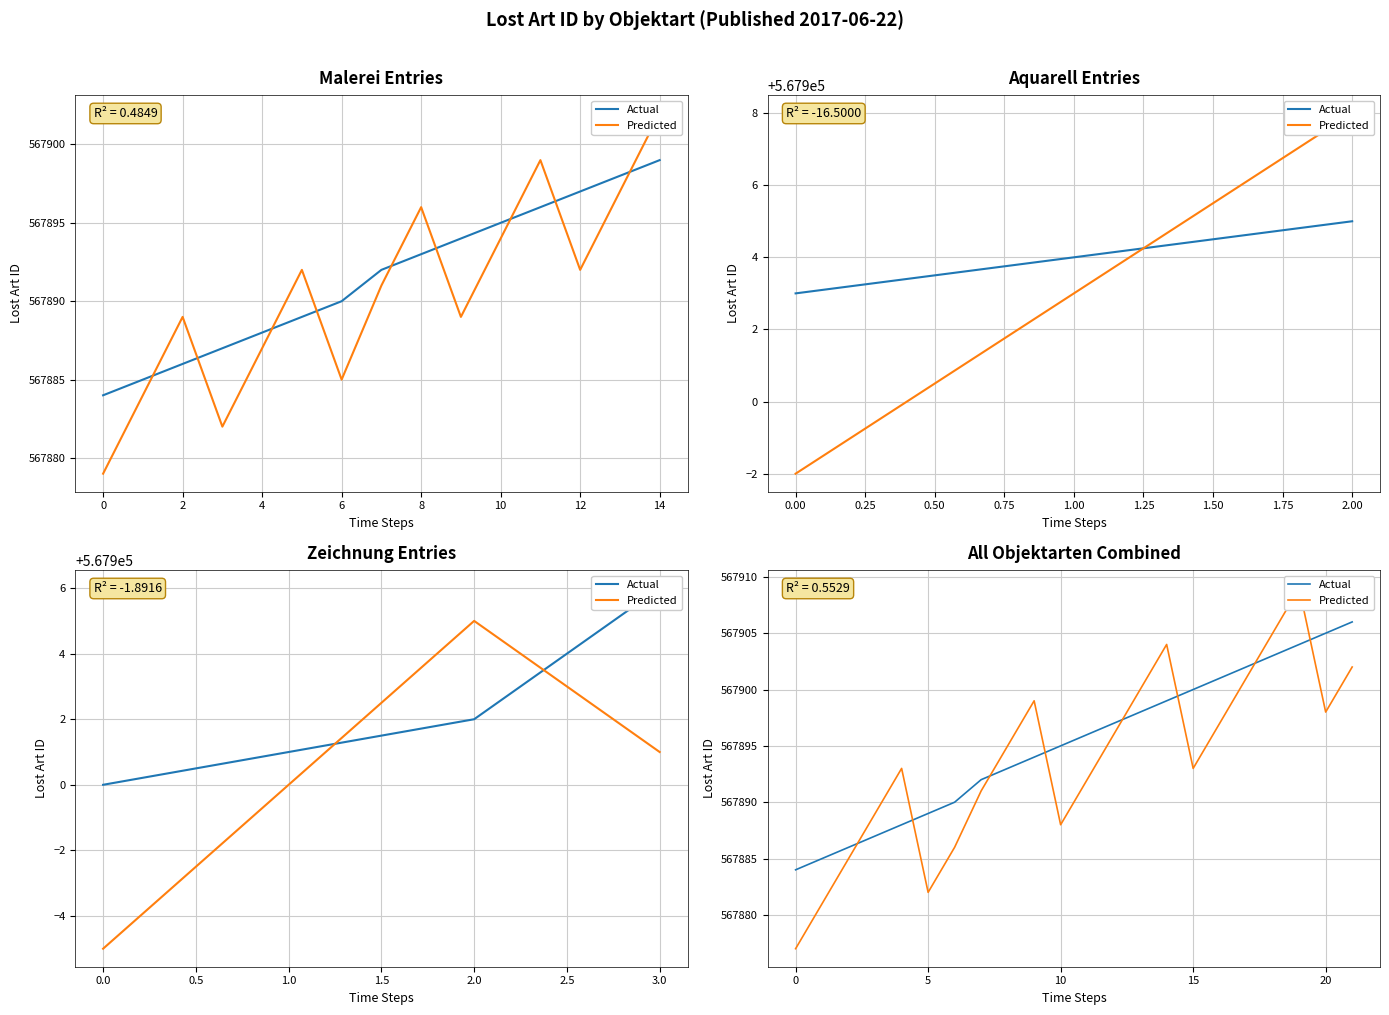

What are all the series names shown in the legend?

Actual, Predicted